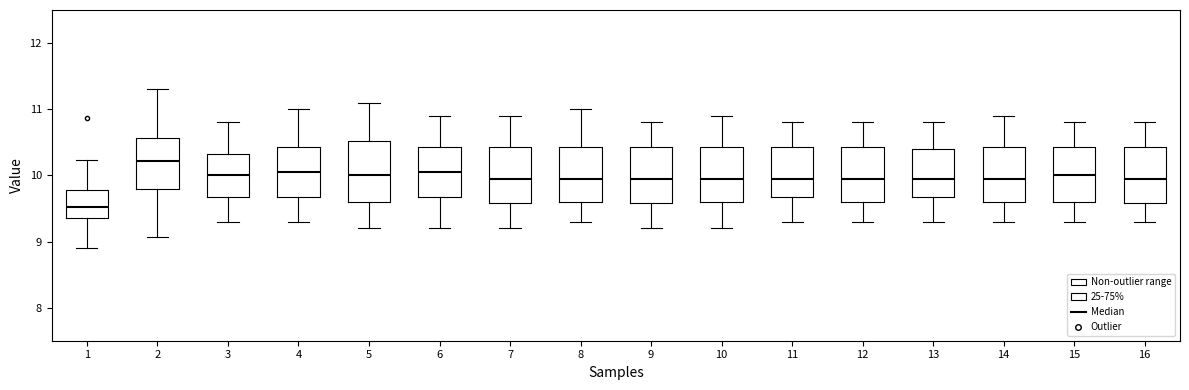

Where does the lower whisker of the box at x = 8 end on the y-axis? The values are not printed on the chart, so give them approximately, as read against the axis.

9.3